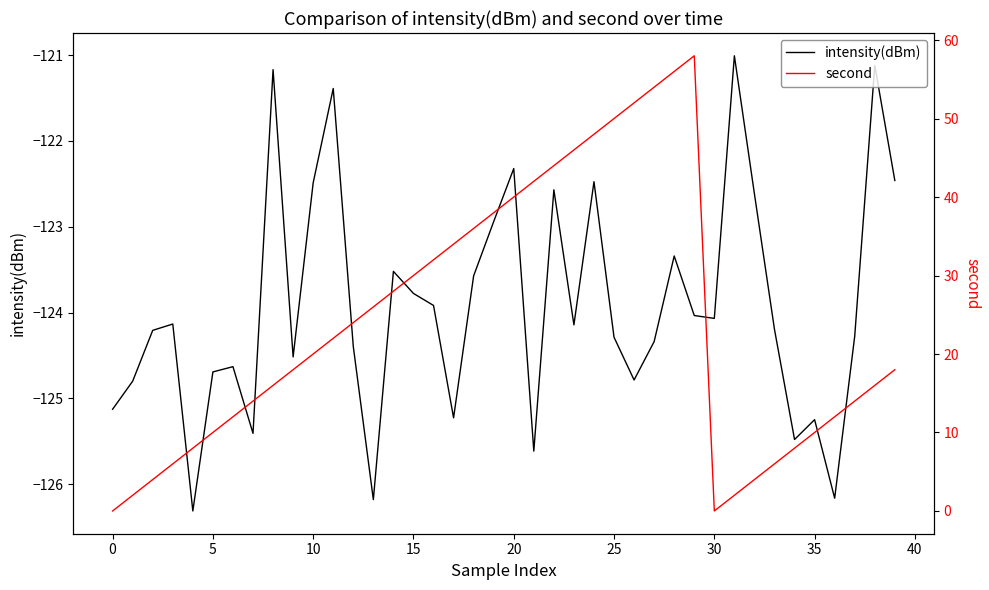

What is the average value of the intensity(dBm) series?

-123.9